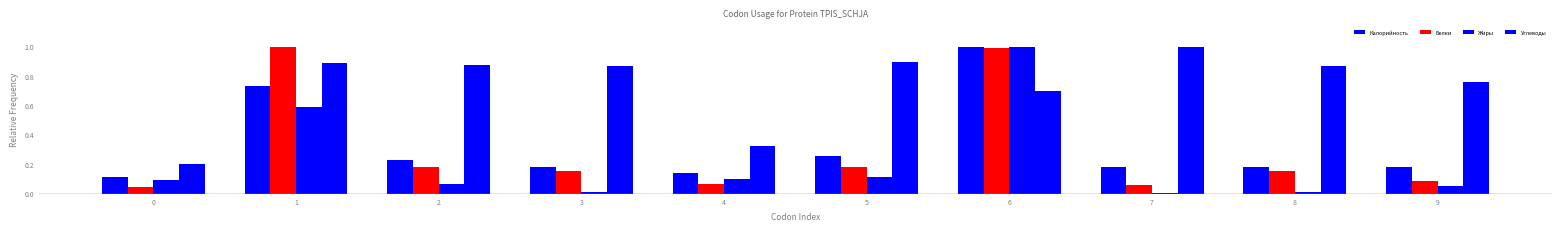

What is the average value of the Углеводы series?

0.7